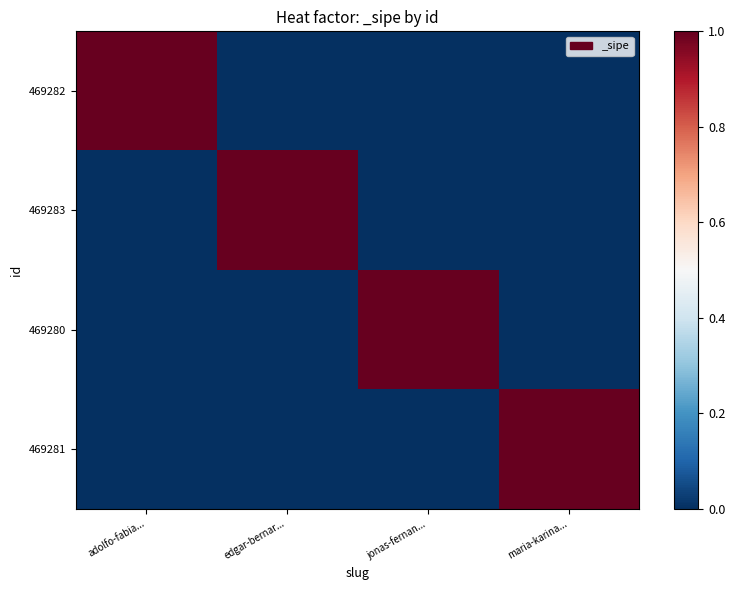

Rank the series by their maximum value, from lowest to highest.

469282, 469283, 469280, 469281